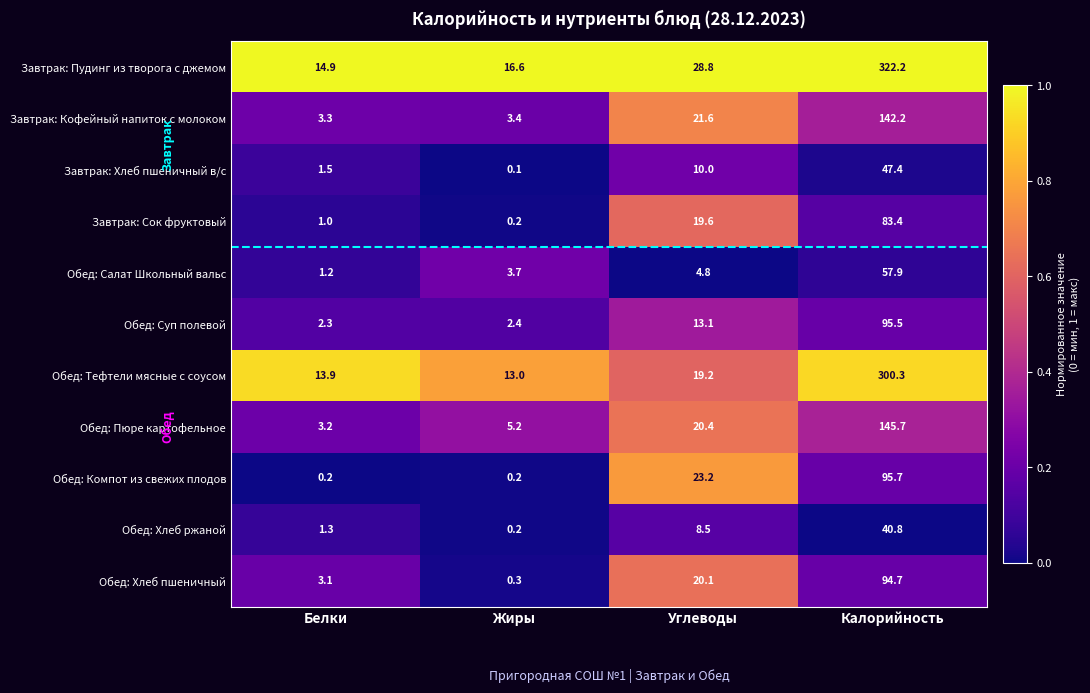

What is the greatest value displayed?

322.2